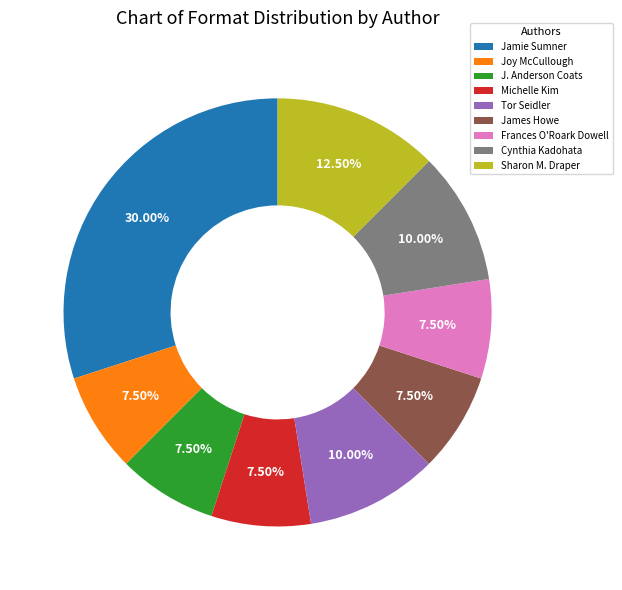

Combined, do Frances O'Roark Dowell and Michelle Kim account for over 50%?

No